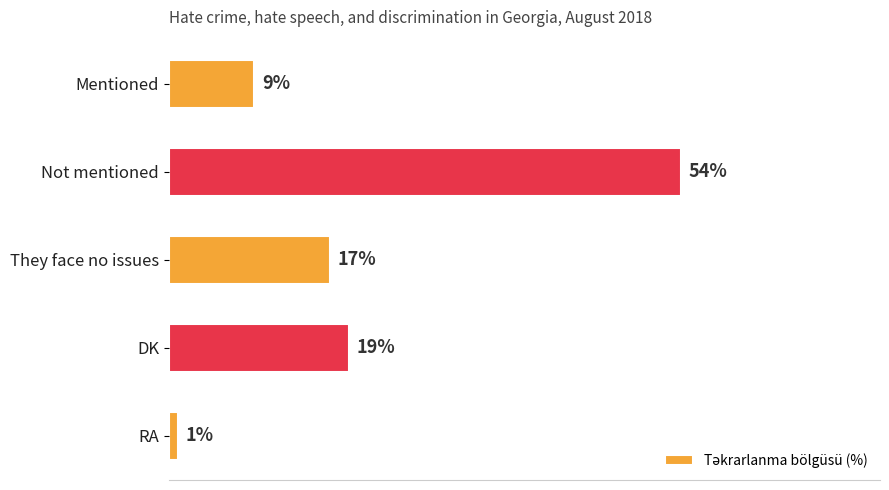

What is the label of the 4th bar from the top?

DK